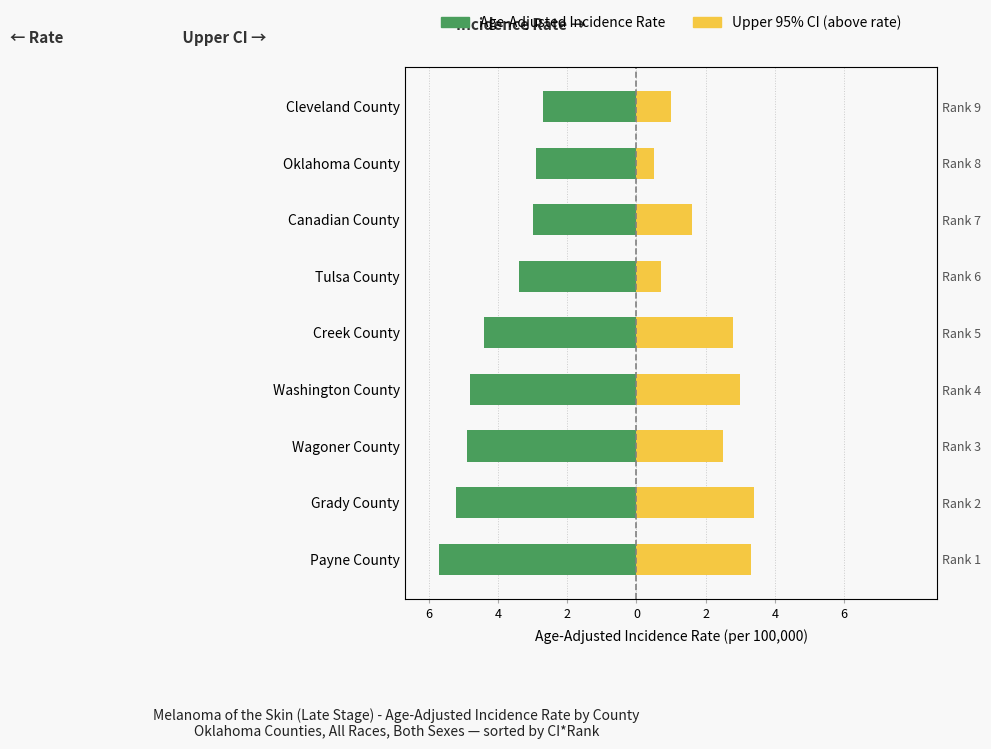

How many values in the Upper 95% CI (above rate) series are below 2?

4